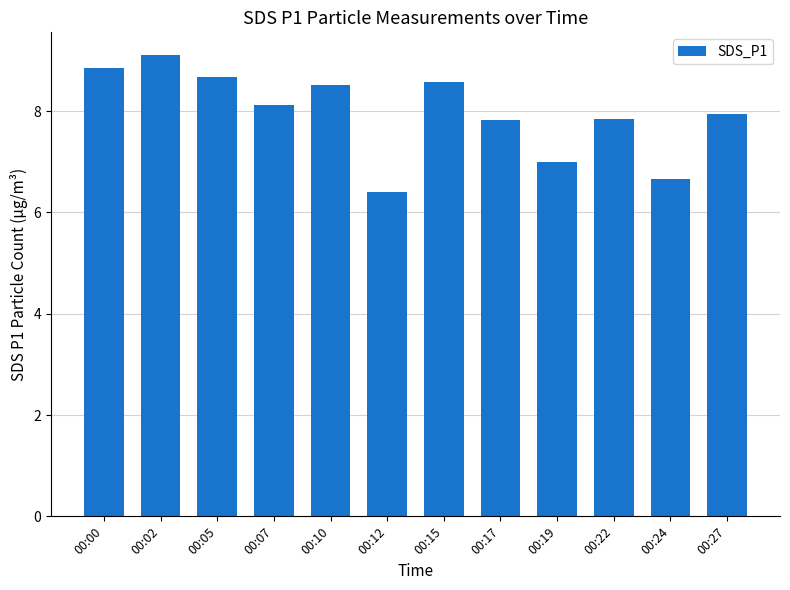

What is the difference between the maximum and minimum values?

2.7